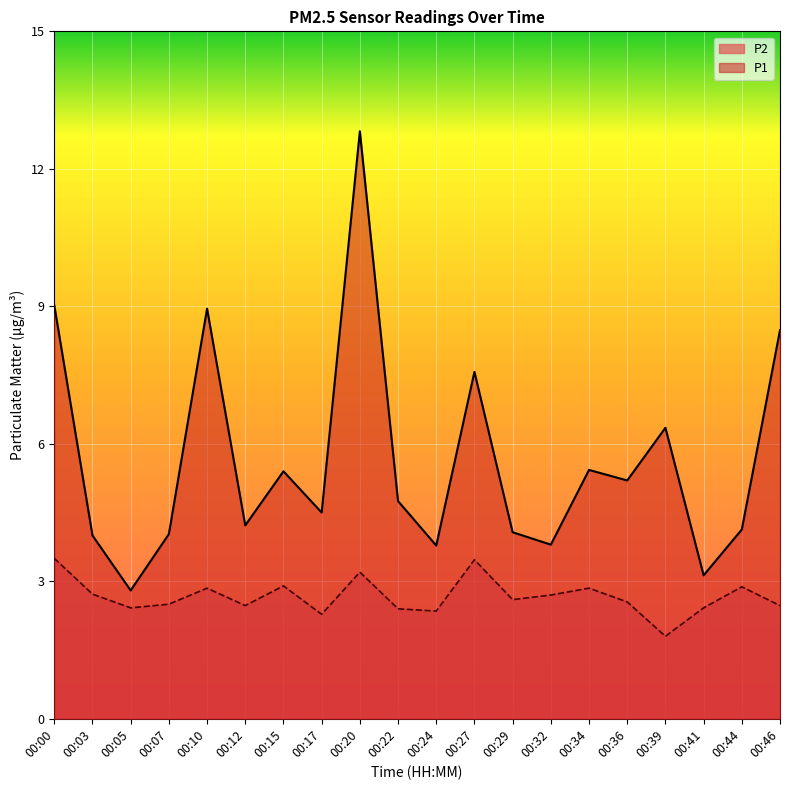

At which label is P1 closest to 7?

00:27